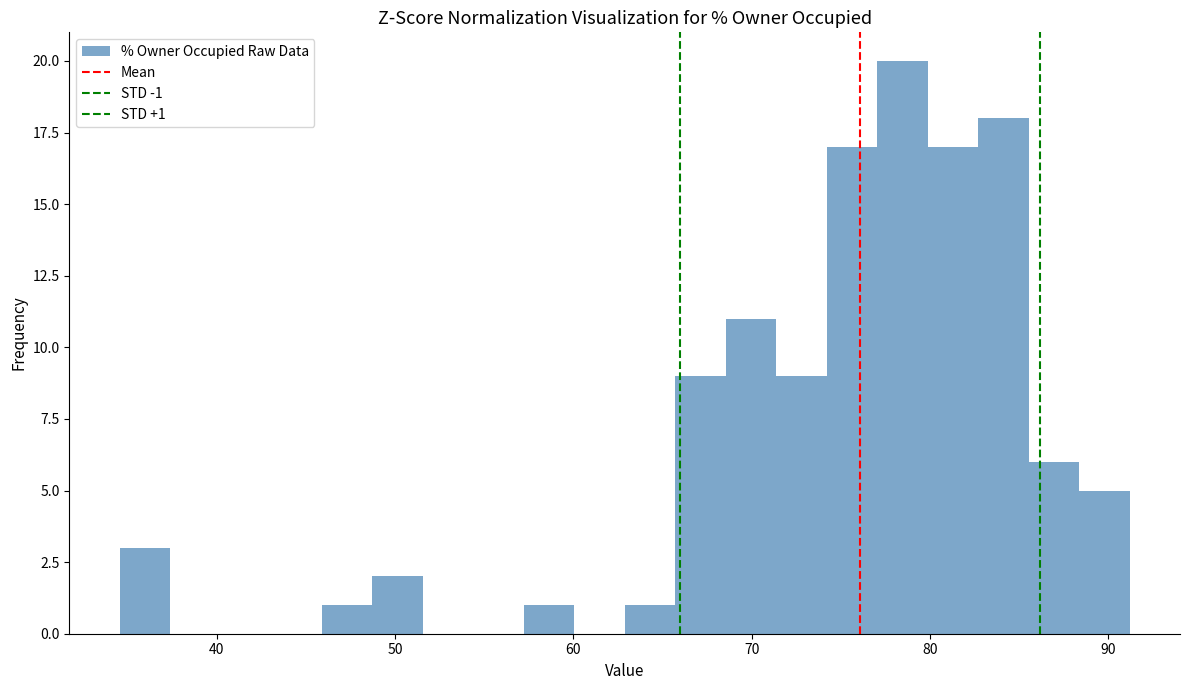

Read against the x-axis, roughly where is the centre of the tallest bar?

78